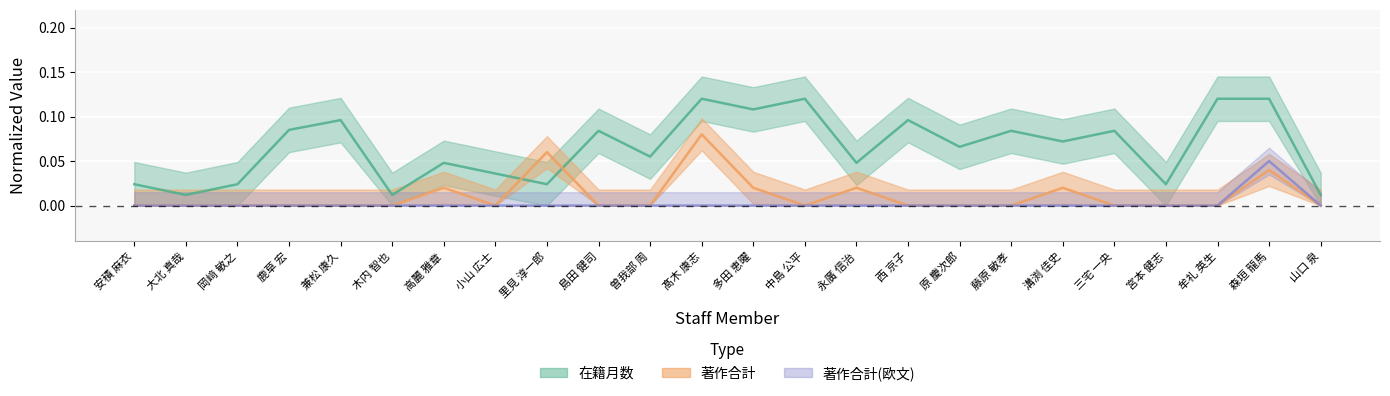

How many values in 著作合計(欧文) are above zero?

1